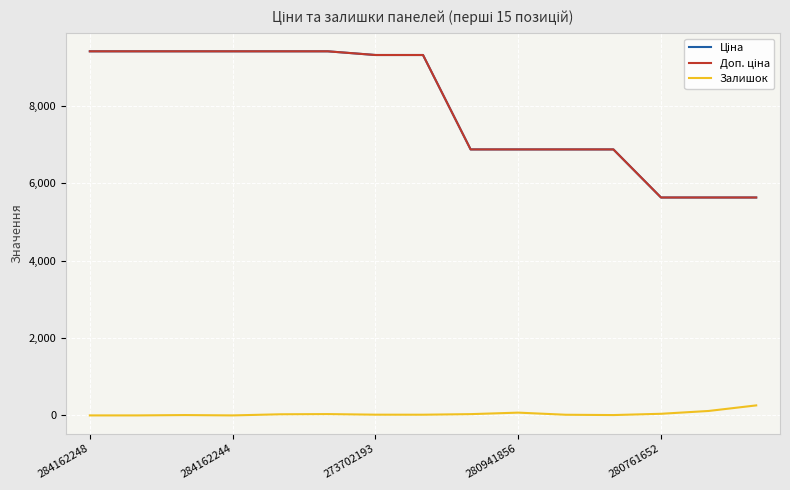

True or false: Залишок has more than 0 interior local peaks.

True